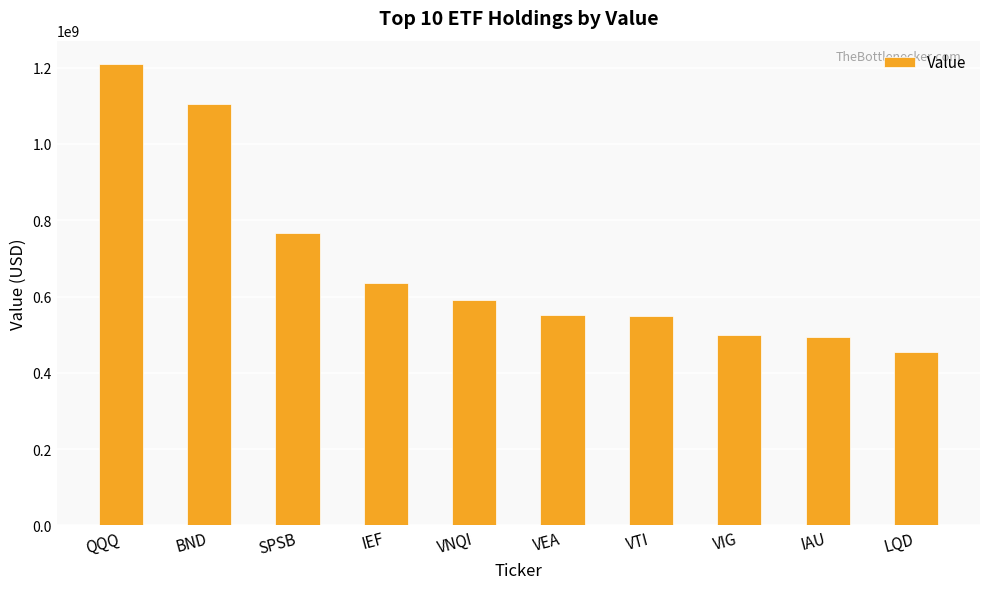

What is the difference between the second highest and second lowest values?

609123000